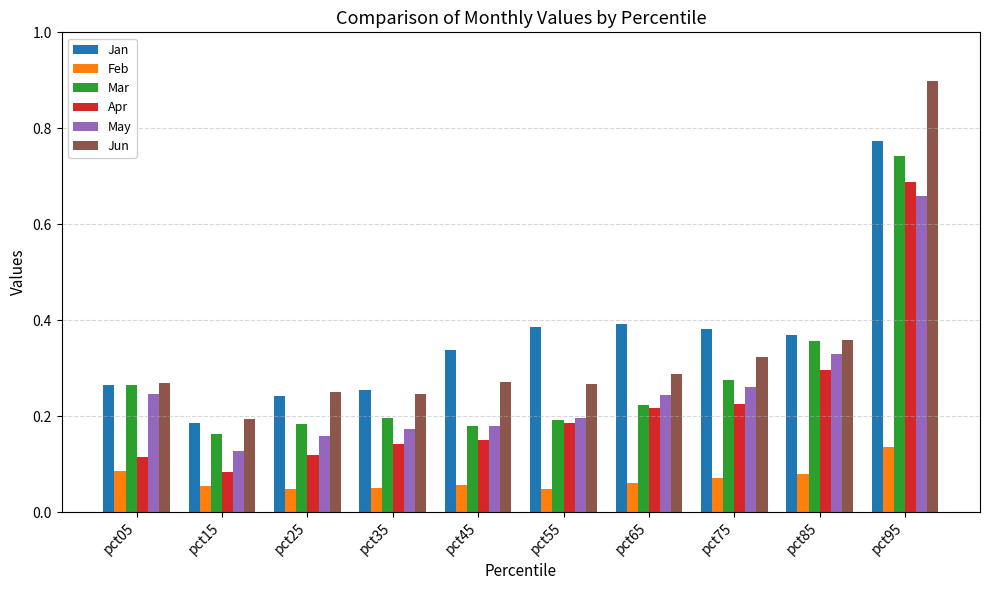

Which series has the largest total across all categories?

Jan